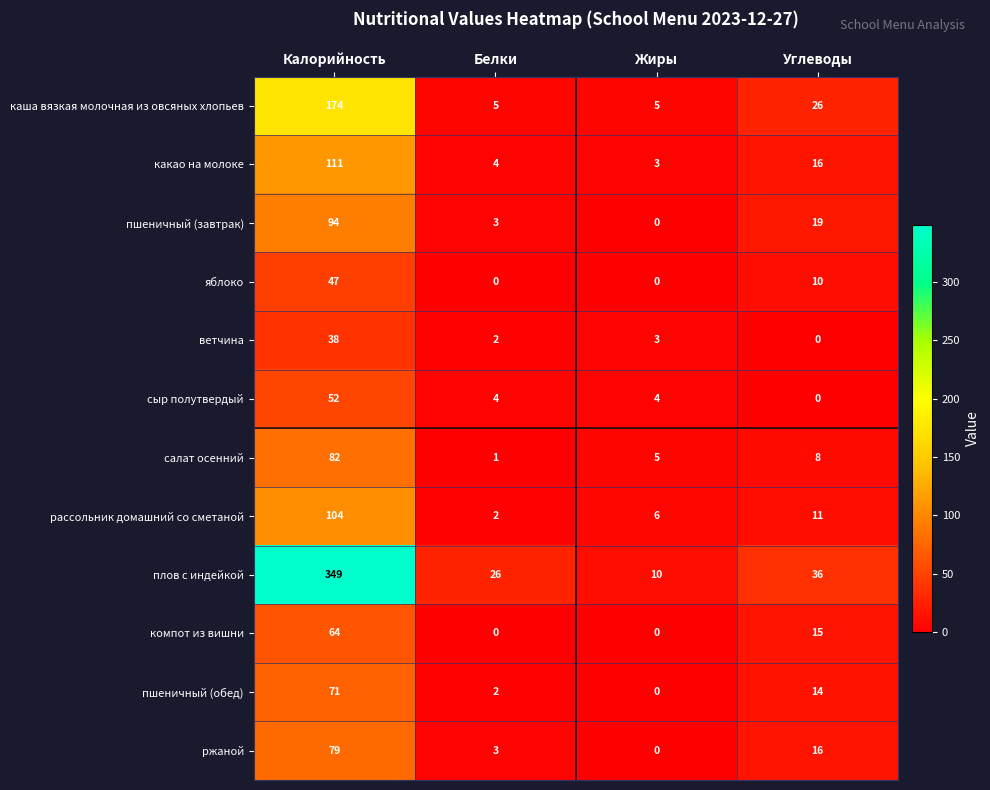

Rank the series by their maximum value, from lowest to highest.

ветчина, яблоко, сыр полутвердый, компот из вишни, пшеничный (обед), ржаной, салат осенний, пшеничный (завтрак), рассольник домашний со сметаной, какао на молоке, каша вязкая молочная из овсяных хлопьев, плов с индейкой